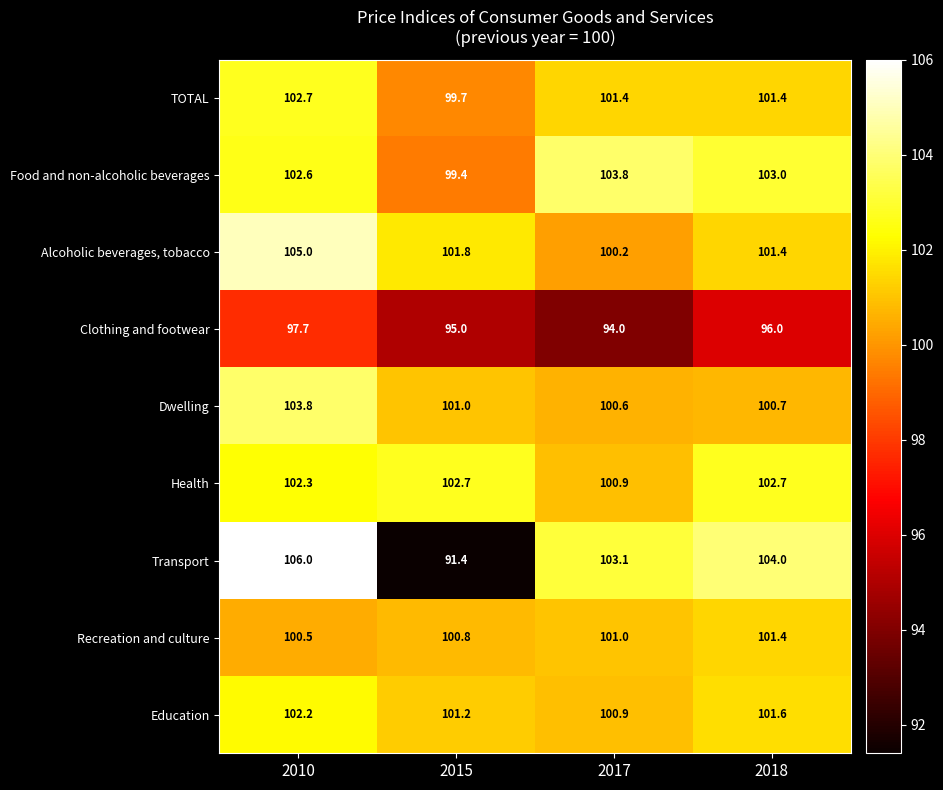

The value of Recreation and culture at 2017 is 101.0. True or false?

True